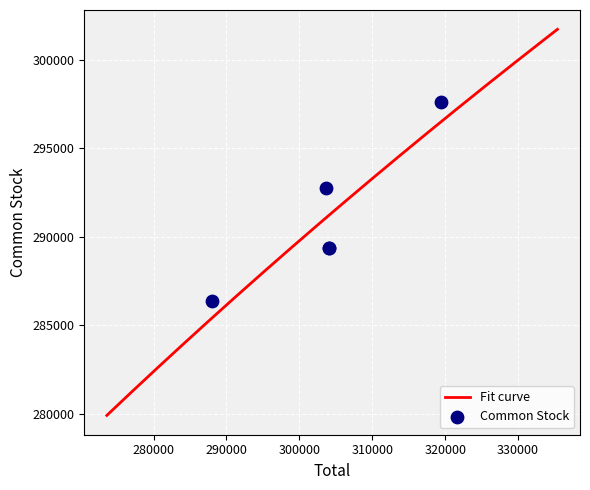

What is the ratio of the value at 287992 to the value at 304066?

1.0